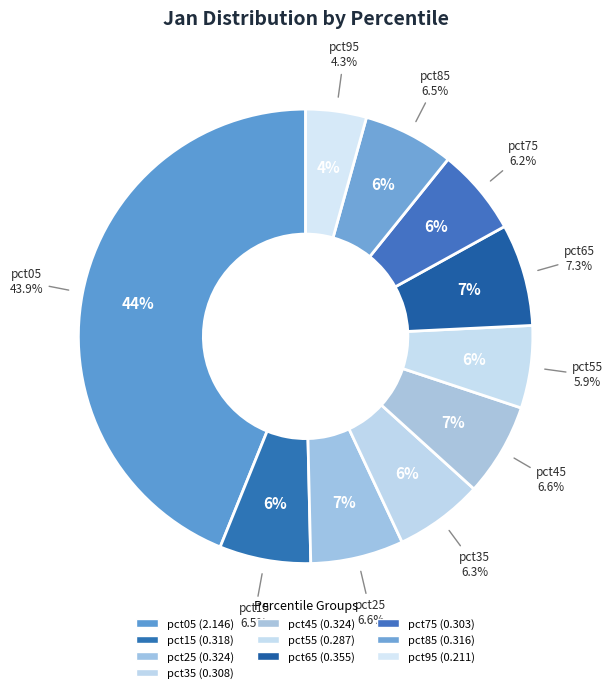

Which slice is the smallest?

pct95